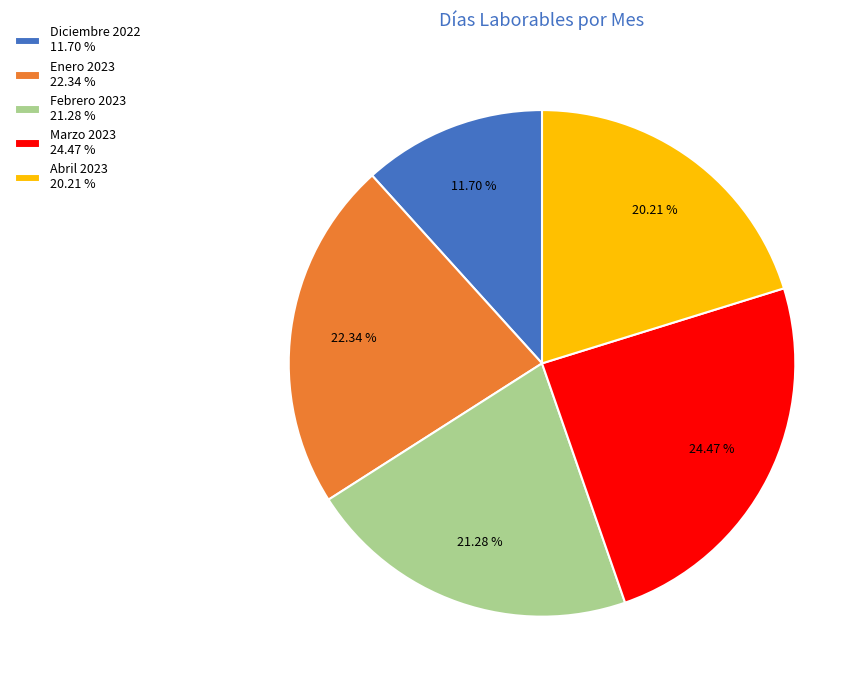

True or false: Marzo 2023 accounts for 38% of the total.

False